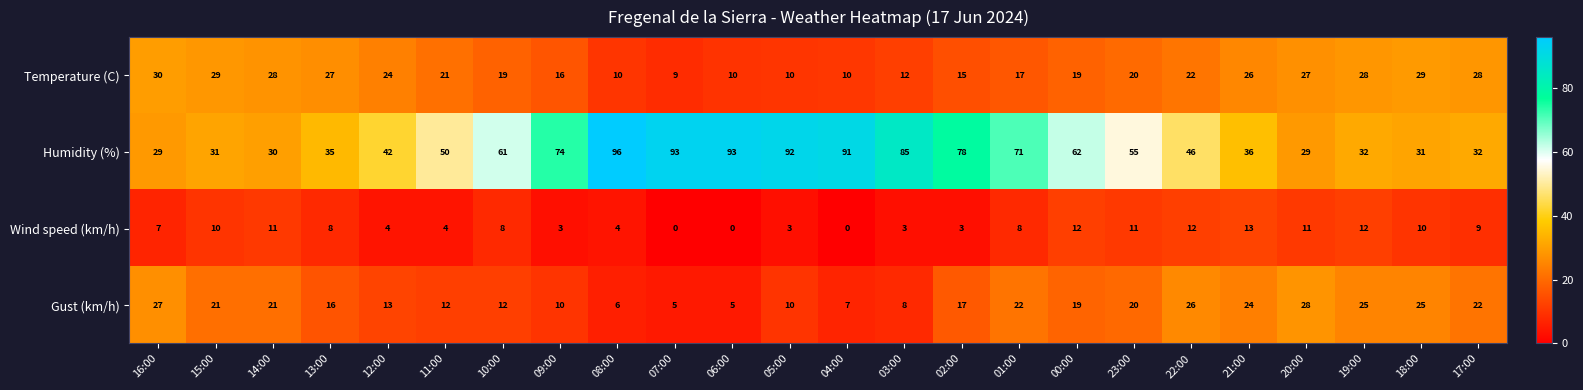

How many values in the Gust (km/h) series are below 19?

12